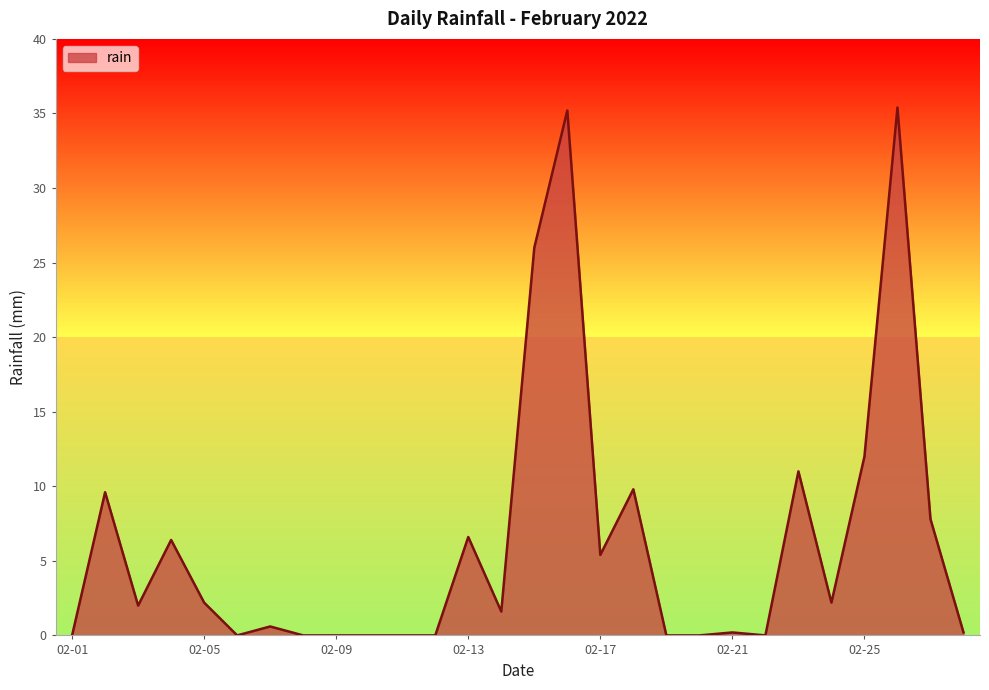

How many lines are shown in the chart?

1